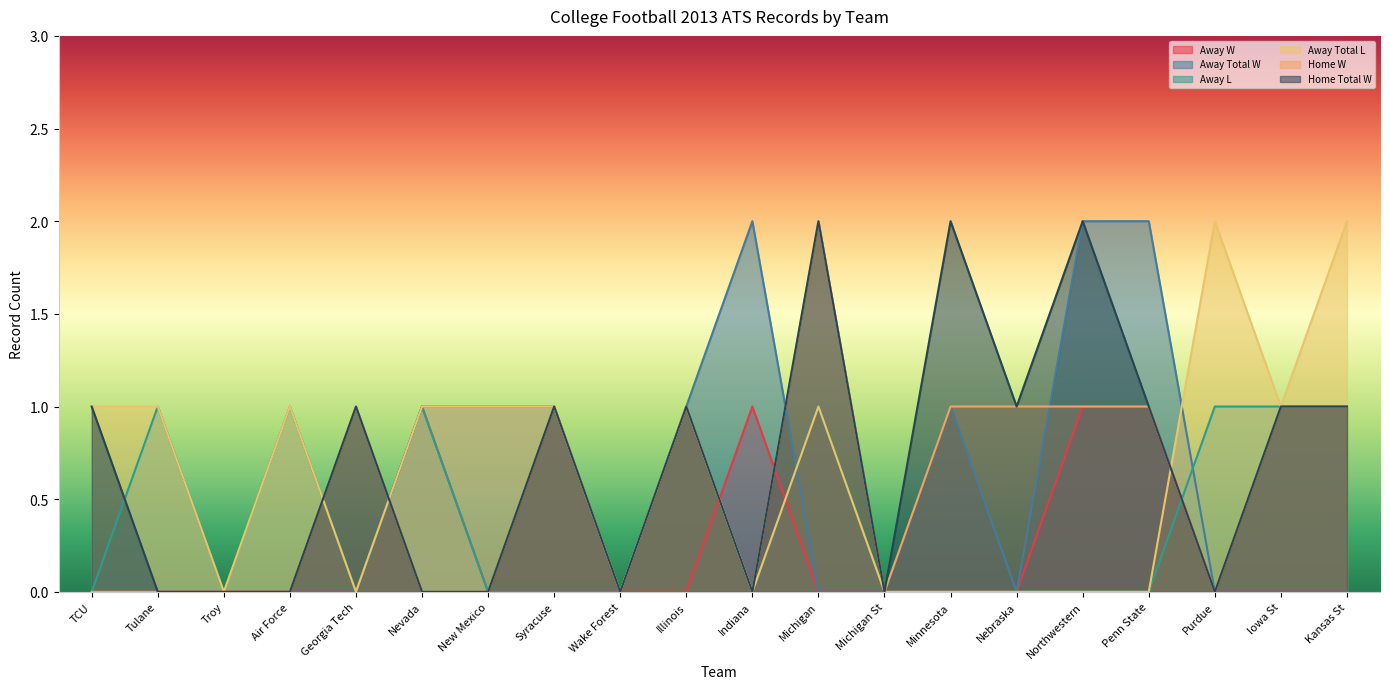

Count the Away Total W values in the range 0 to 1.

17